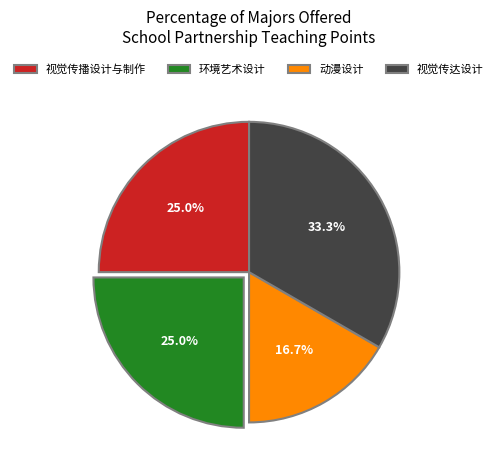

To the nearest percent, what is the difference between the largest and smallest slice percentages?

17%